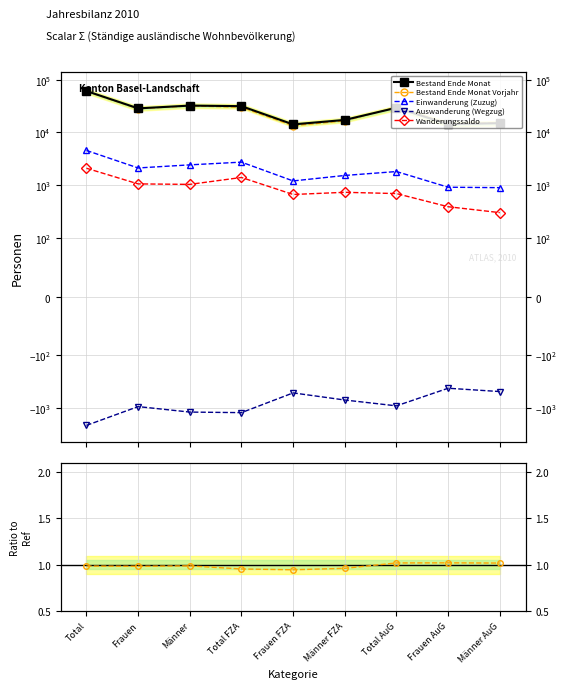

The Einwanderung (Zuzug) series shows 0.0 at Frauen AuG. True or false?

False